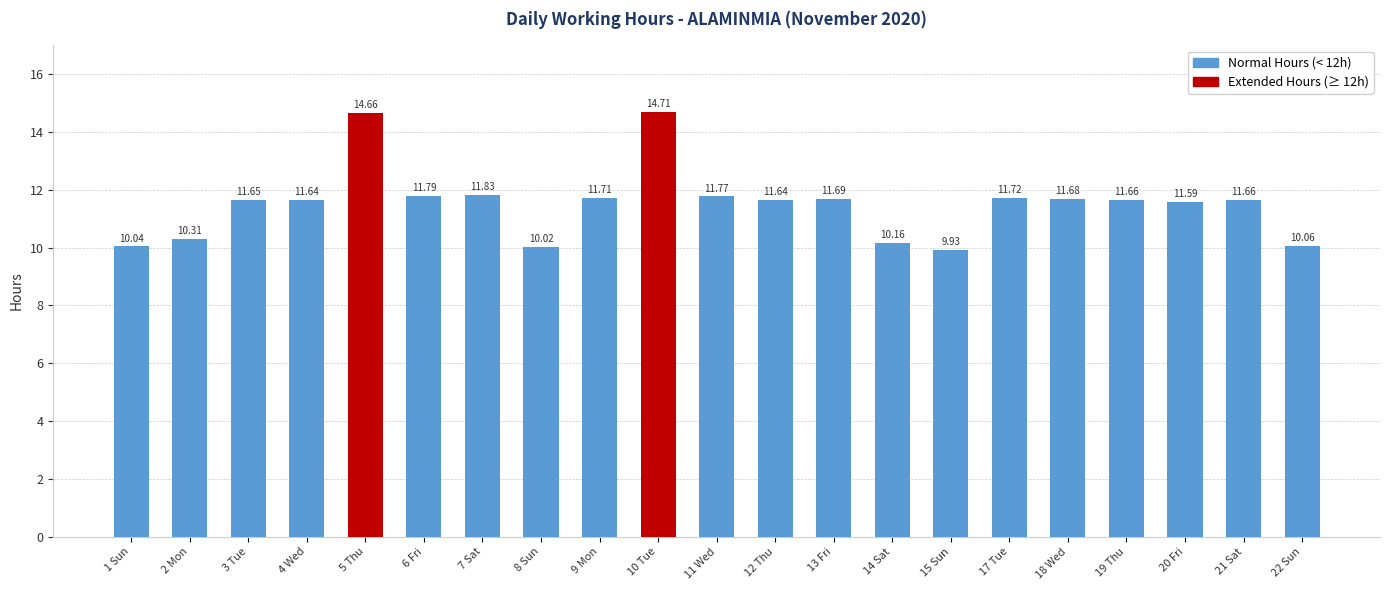

What is the maximum value shown in the chart?

14.7